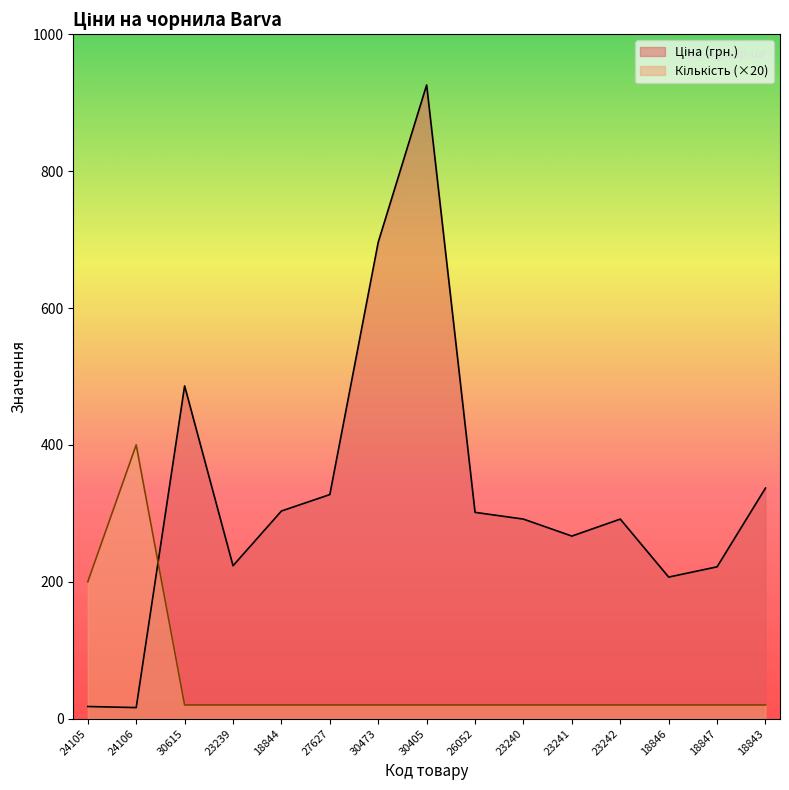

Reading left to right, transcribe all the data shown in this chart.

Ціна (грн.): 24105=17.7	24106=16.1	30615=486.2	23239=223.4	18844=303.4	27627=327.4	30473=696.2	30405=925.9	26052=301.4	23240=291.6	23241=266.7	23242=291.6	18846=206.8	18847=221.8	18843=336.9
Кількість в упаковці: 24105=200.0	24106=400.0	30615=20.0	23239=20.0	18844=20.0	27627=20.0	30473=20.0	30405=20.0	26052=20.0	23240=20.0	23241=20.0	23242=20.0	18846=20.0	18847=20.0	18843=20.0